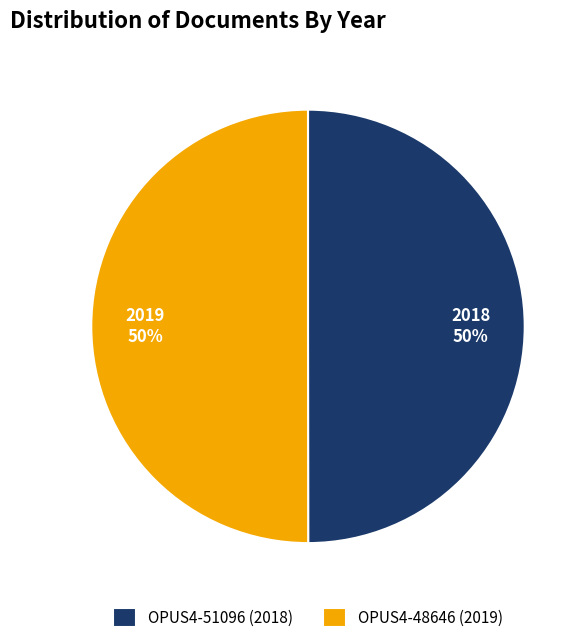

True or false: OPUS4-48646 (2019) accounts for 43% of the total.

False